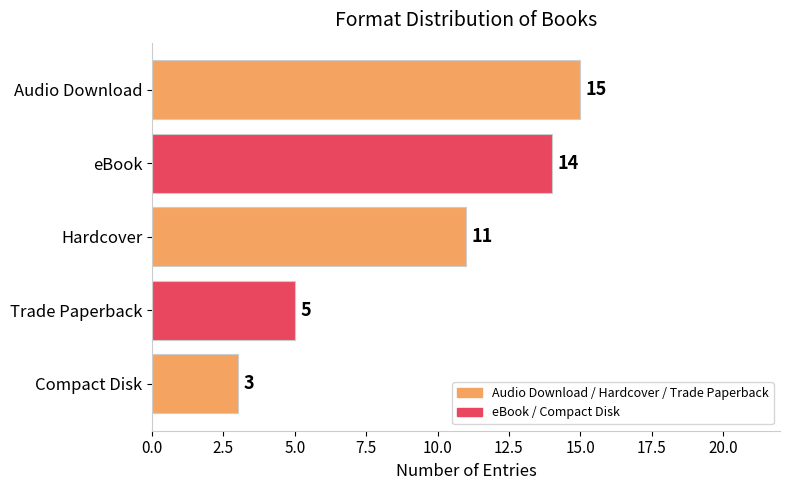

Does the chart contain stacked bars?

No